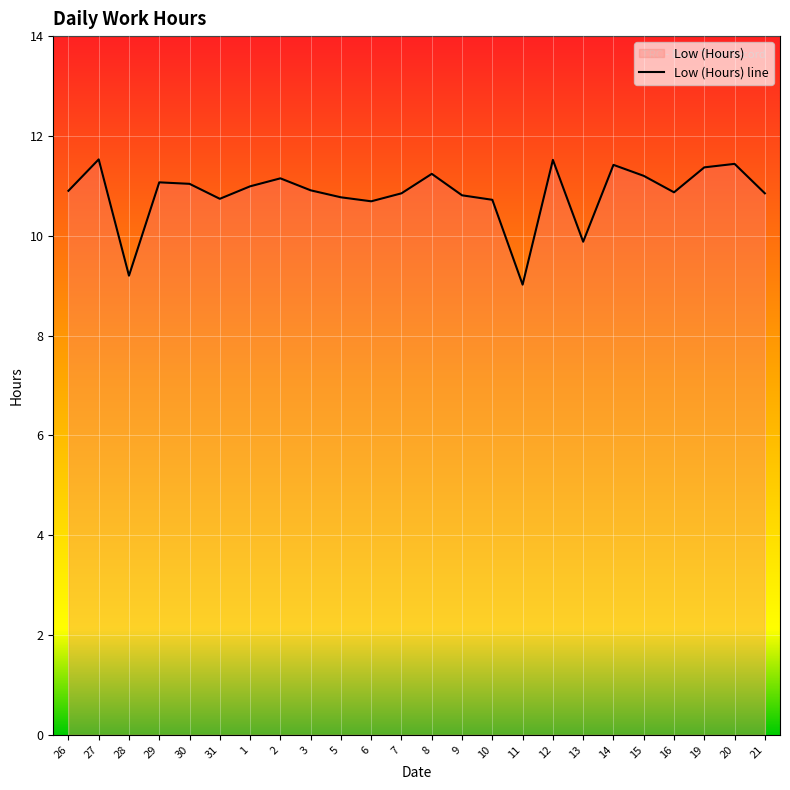

Where does the data first go above 10?

26